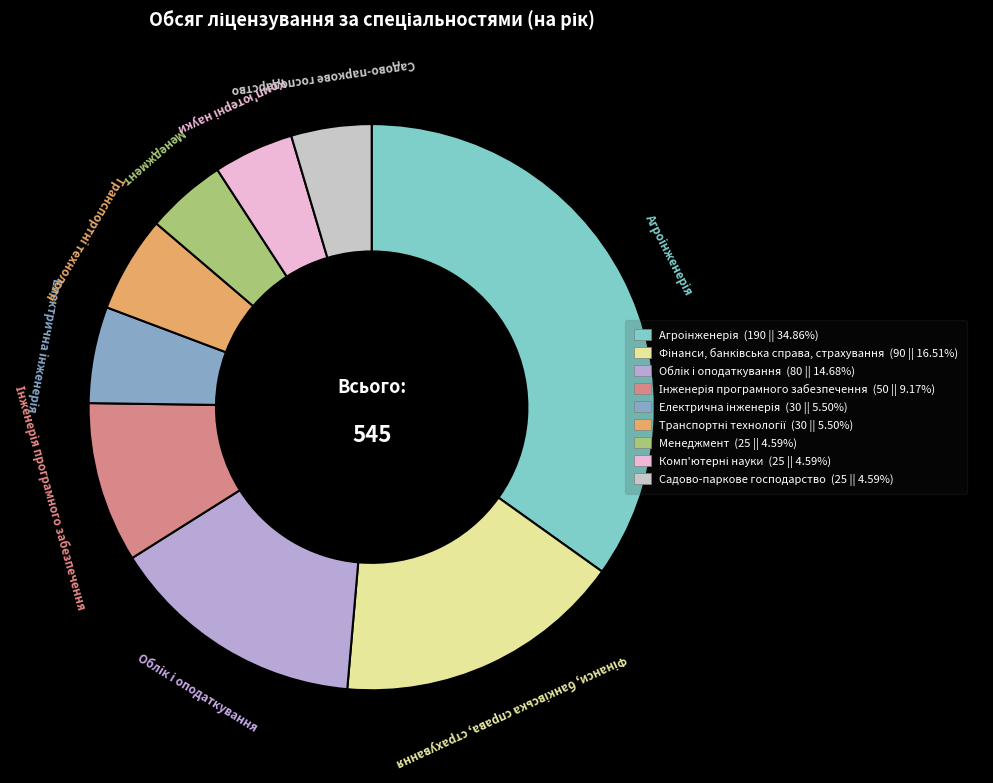

Does any single category account for the majority?

No